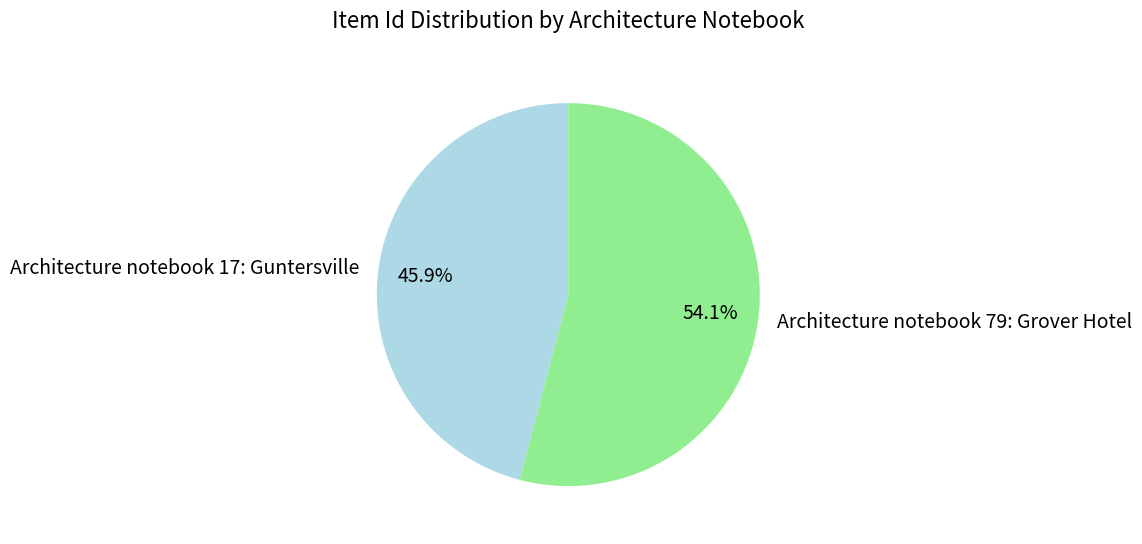

Is Architecture notebook 17: Guntersville the majority of the pie?

No